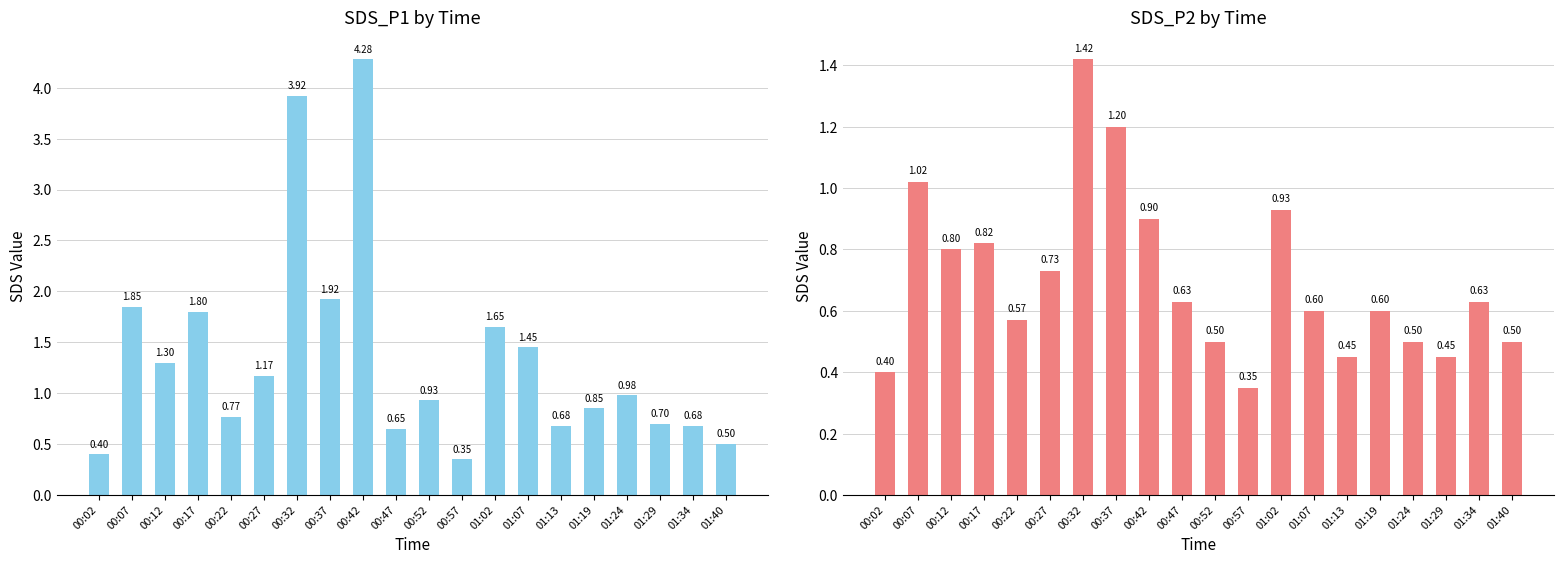

Which series has the widest spread of values?

SDS_P1